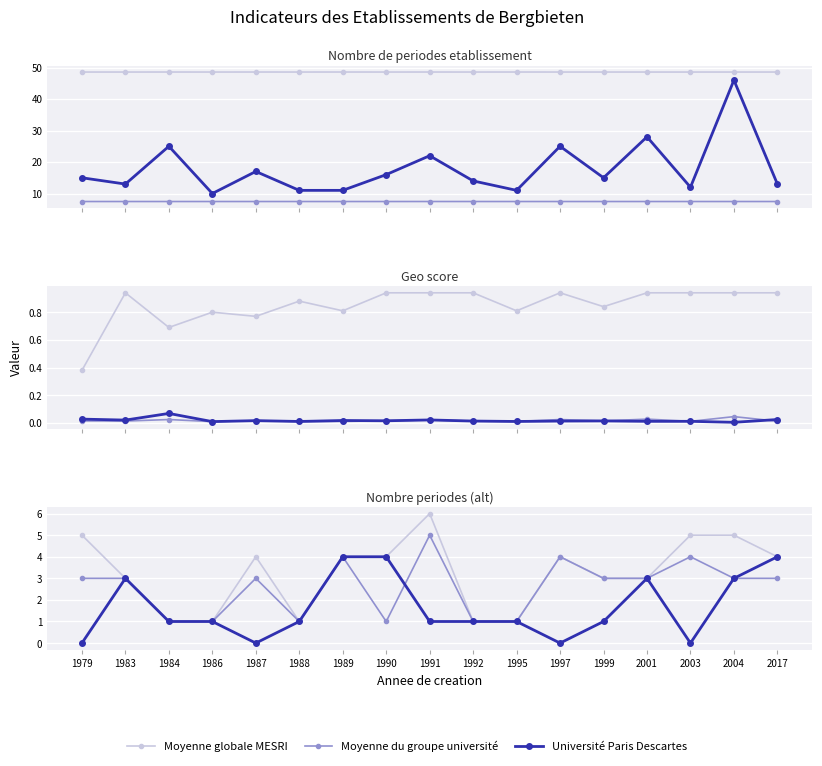

What is the total value across all series at 2001?

9